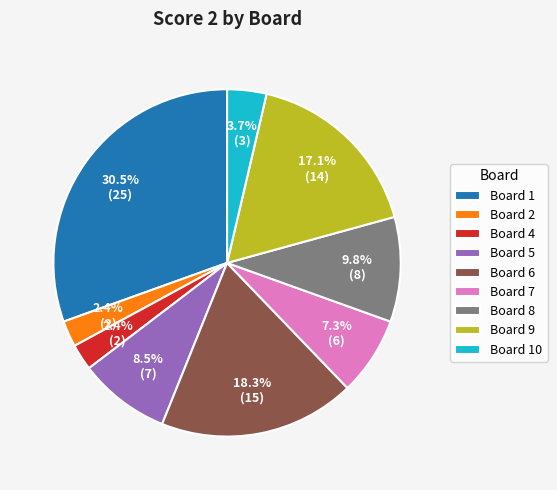

To the nearest percent, what is the average slice percentage?

11%